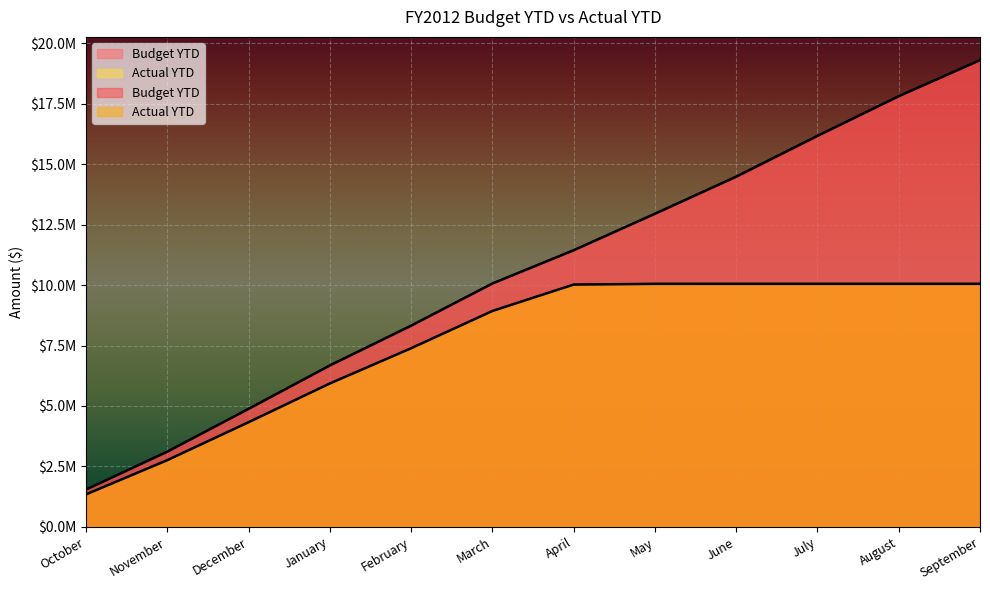

At March, list the series in order from smallest to largest.

Actual YTD, Budget YTD